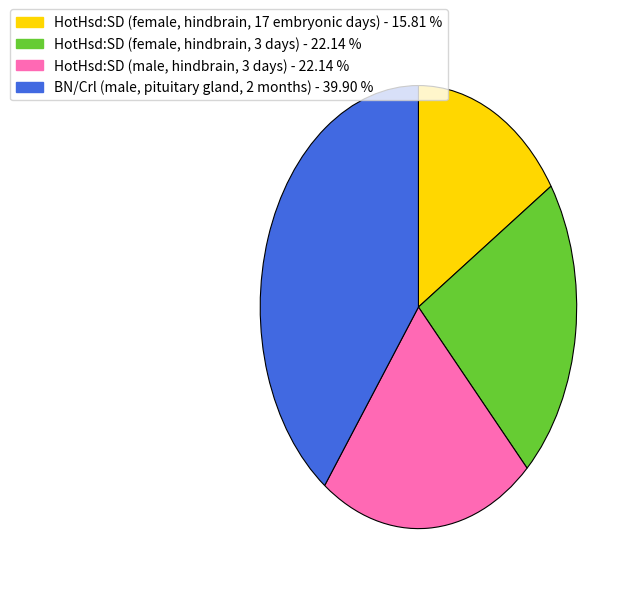

Between BN/Crl (male, pituitary gland, 2 months) and HotHsd:SD (female, hindbrain, 3 days), which is larger?

BN/Crl (male, pituitary gland, 2 months)